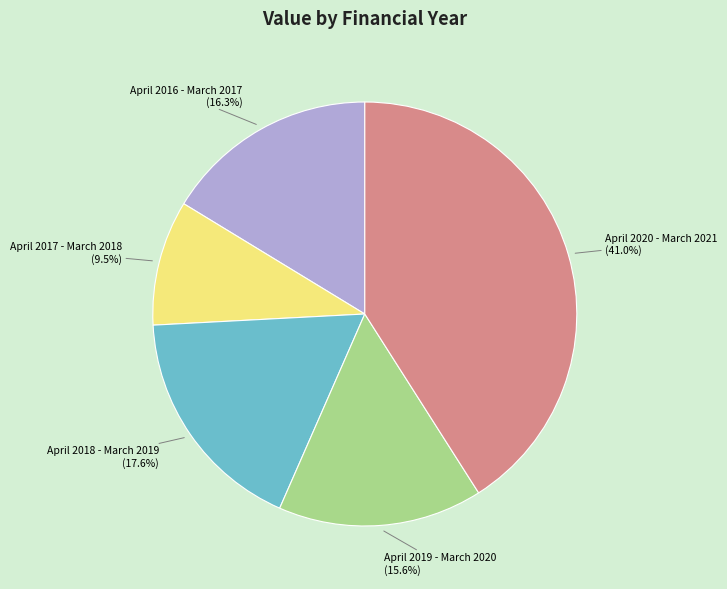

Rank the categories by value from highest to lowest.

April 2020 - March 2021, April 2018 - March 2019, April 2016 - March 2017, April 2019 - March 2020, April 2017 - March 2018